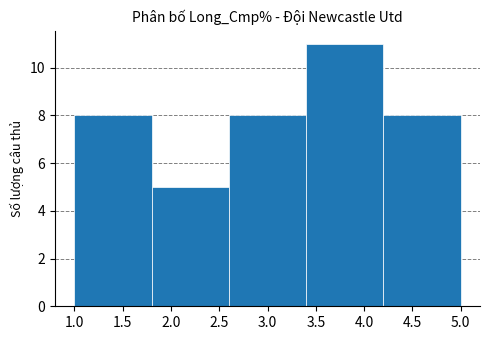

What is the height of the bar covering 3.4 to 4.2 on the x-axis? The values are not printed on the chart, so give them approximately, as read against the axis.

11